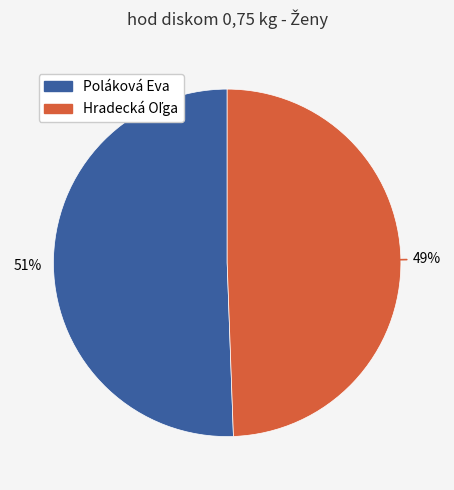

What percentage is the Poláková Eva slice, to the nearest percent?

51%